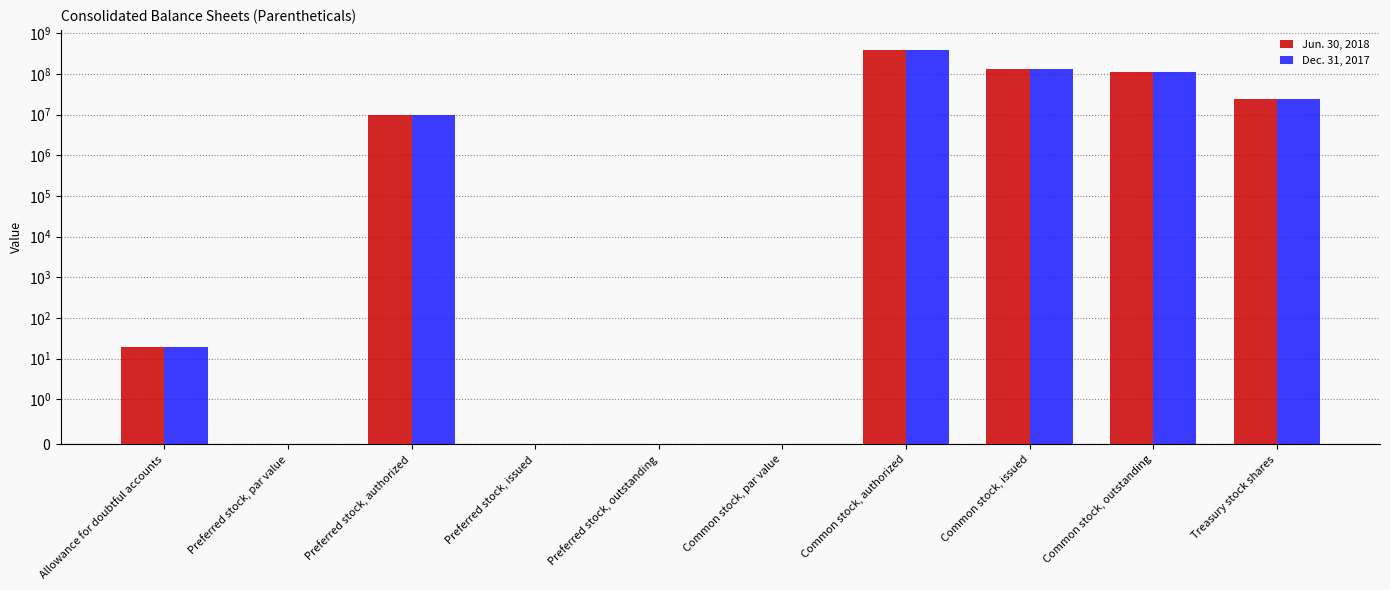

What are all the series names shown in the legend?

Jun. 30, 2018, Dec. 31, 2017